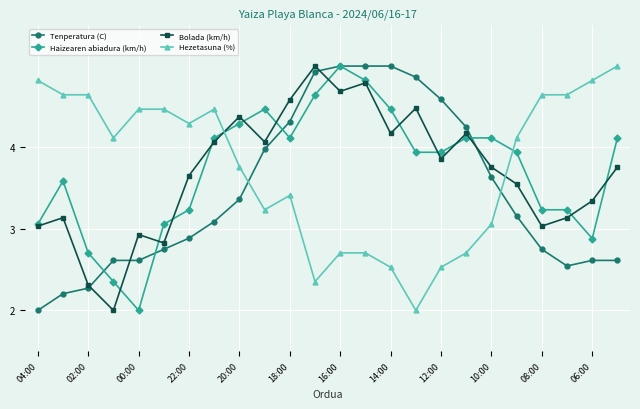

What is the value of the Tenperatura (C) point at the 3rd from the left?

2.3